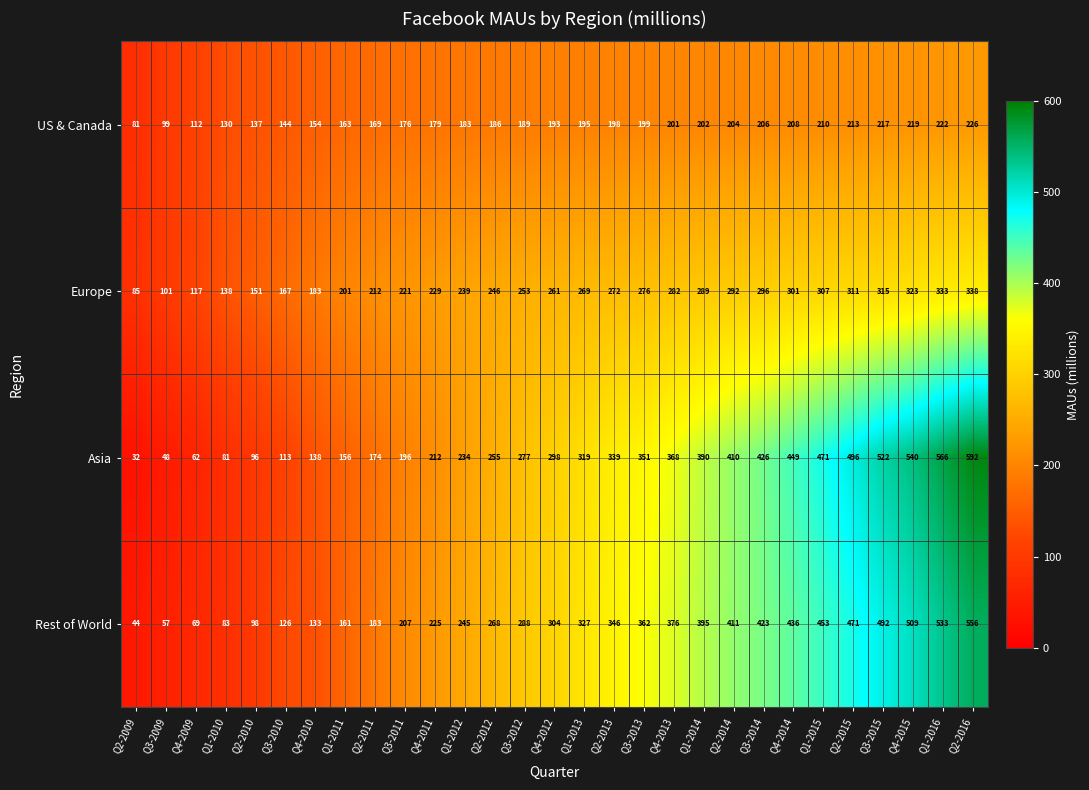

What value does the Europe series have at Q3-2015, to the nearest 10?

320